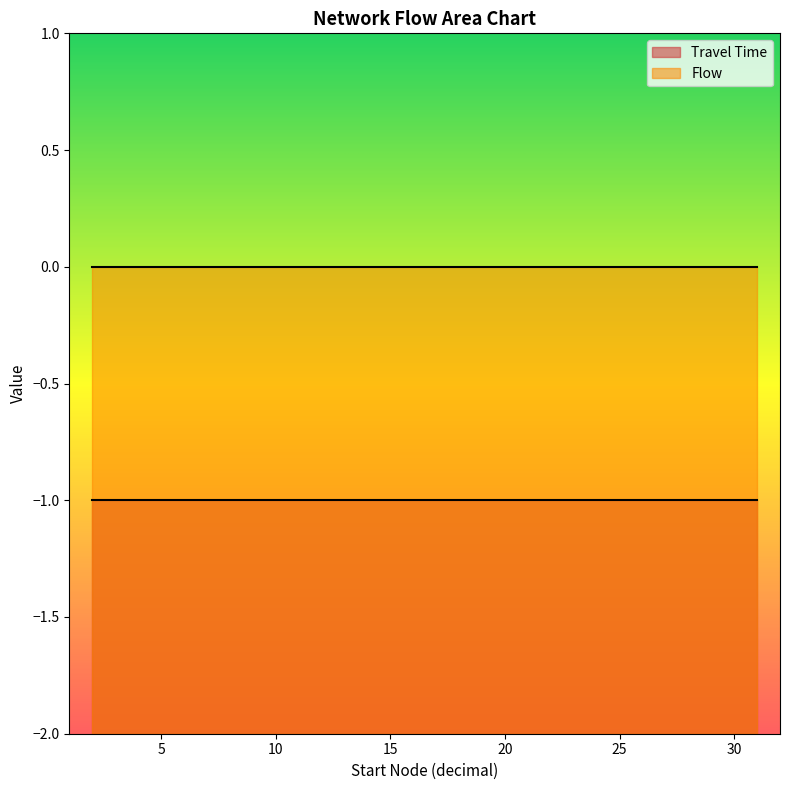

Reading left to right, list all the values displayed in this chart.

Travel Time: 0=-1	1=-1	2=-1	3=-1	4=-1	5=-1	6=-1	7=-1	8=-1	9=-1	10=-1	11=-1	12=-1	13=-1	14=-1	15=-1	16=-1	17=-1	18=-1	19=-1	20=-1	21=-1	22=-1	23=-1	24=-1	25=-1
Flow: 0=0	1=0	2=0	3=0	4=0	5=0	6=0	7=0	8=0	9=0	10=0	11=0	12=0	13=0	14=0	15=0	16=0	17=0	18=0	19=0	20=0	21=0	22=0	23=0	24=0	25=0